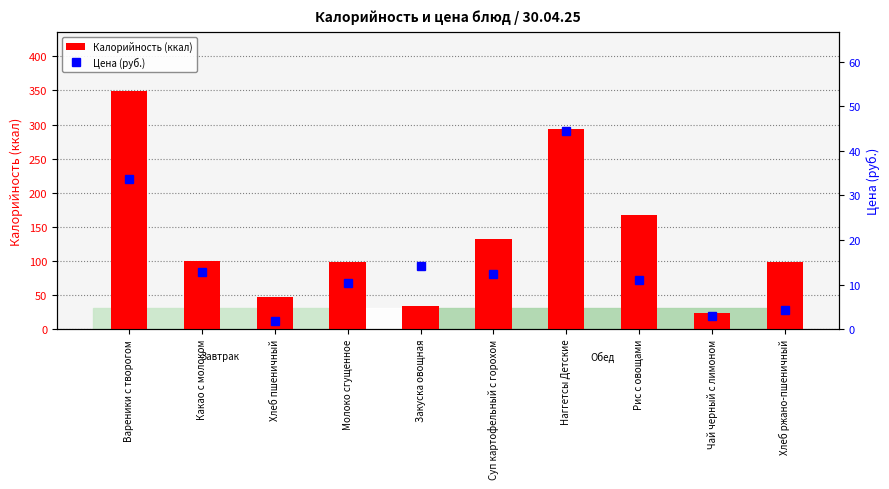

True or false: Цена (руб.) has a value of 2.9 at Чай черный с лимоном.

True